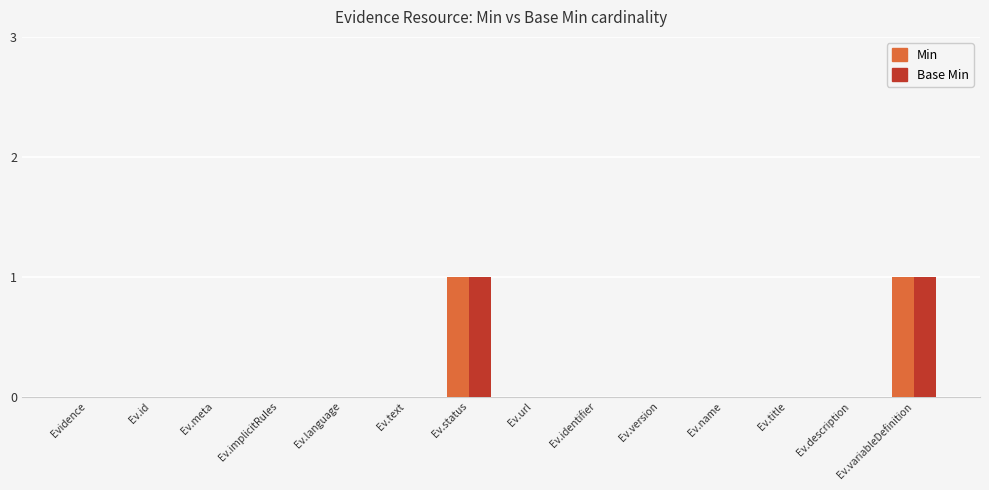

The Base Min series shows 0 at Ev.description. True or false?

True